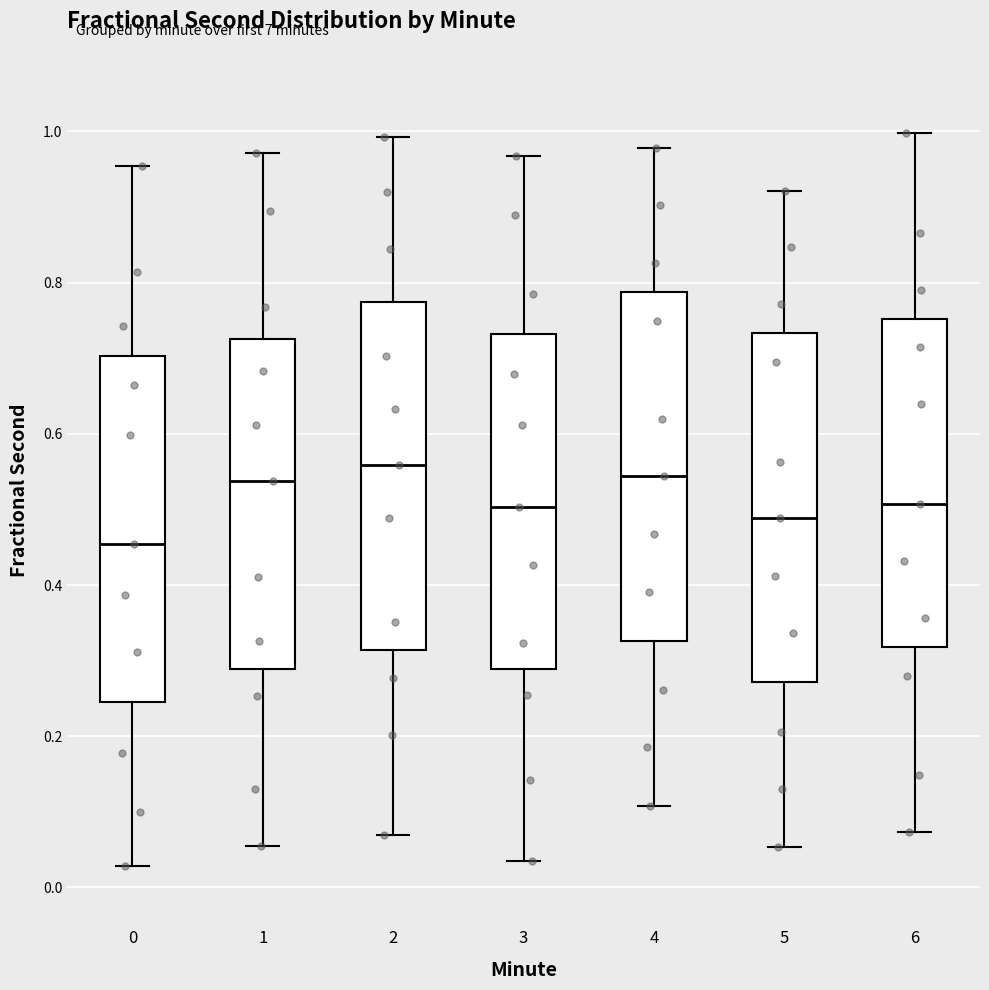

Reading left to right, transcribe this box plot: for each box, give where its median line is, the range the box spans, and where its two whiskers end, as read against the y-axis. The values are not printed on the chart, so give them approximately, as read against the axis.

0: median 0.46, box 0.24 to 0.70, whiskers 0.02 to 0.96
1: median 0.54, box 0.28 to 0.72, whiskers 0.06 to 0.98
2: median 0.56, box 0.32 to 0.78, whiskers 0.06 to 1.00
3: median 0.50, box 0.28 to 0.74, whiskers 0.04 to 0.96
4: median 0.54, box 0.32 to 0.78, whiskers 0.10 to 0.98
5: median 0.48, box 0.28 to 0.74, whiskers 0.06 to 0.92
6: median 0.50, box 0.32 to 0.76, whiskers 0.08 to 1.00